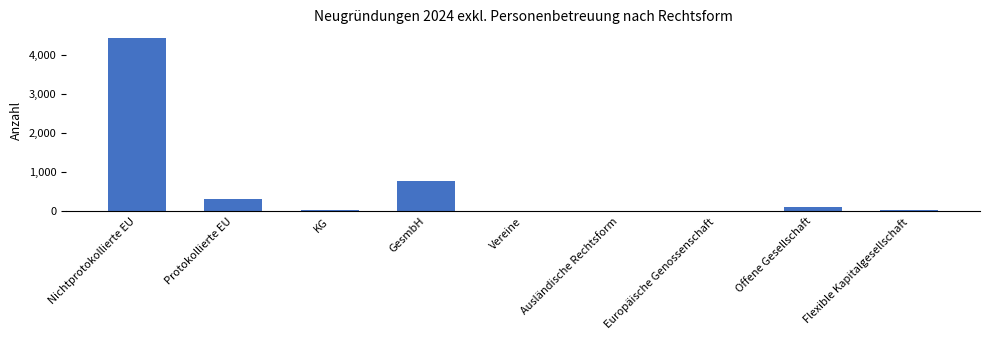

The value at Nichtprotokollierte EU is 4443. True or false?

True